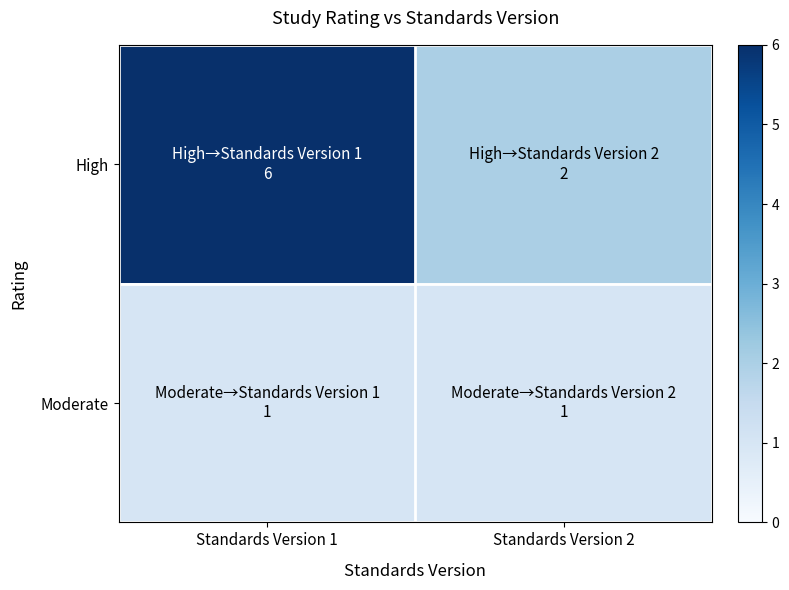

Reading left to right, extract all data points from this chart.

High: Standards Version 1=6	Standards Version 2=2
Moderate: Standards Version 1=1	Standards Version 2=1